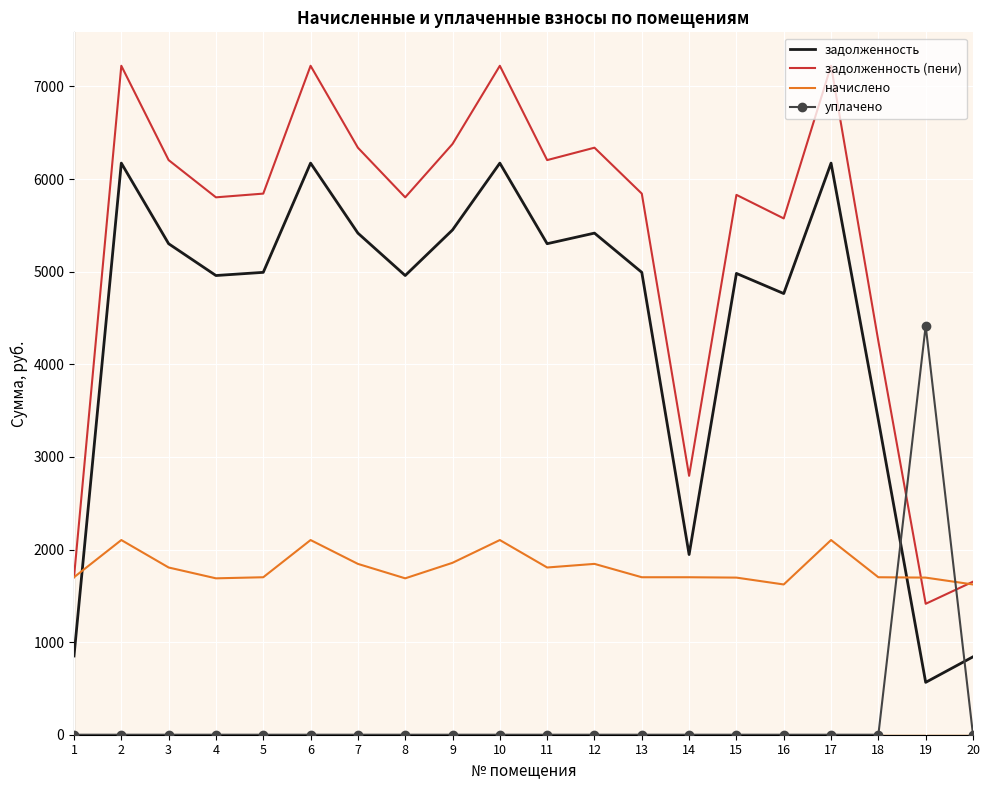

True or false: задолженность (пени) and задолженность cross at least once.

False